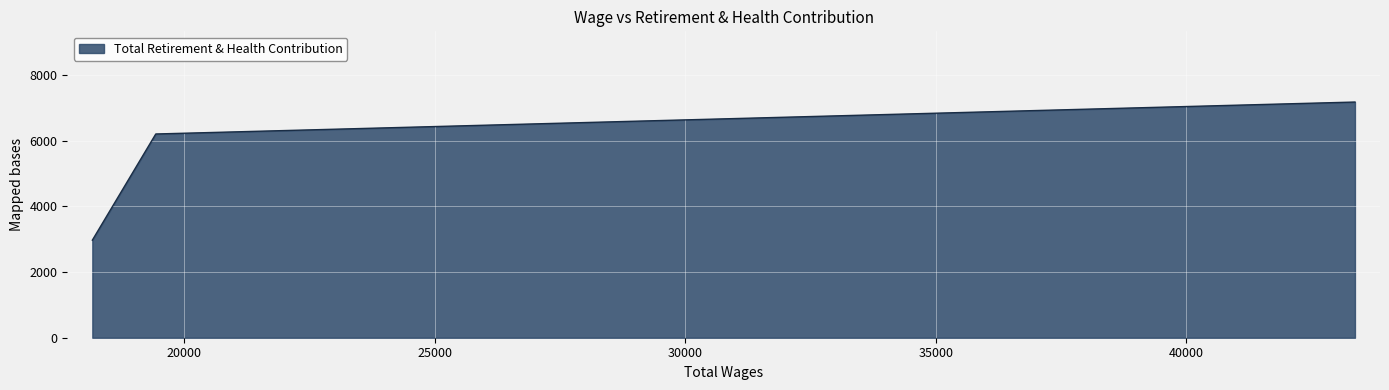

What is the average value?

5446